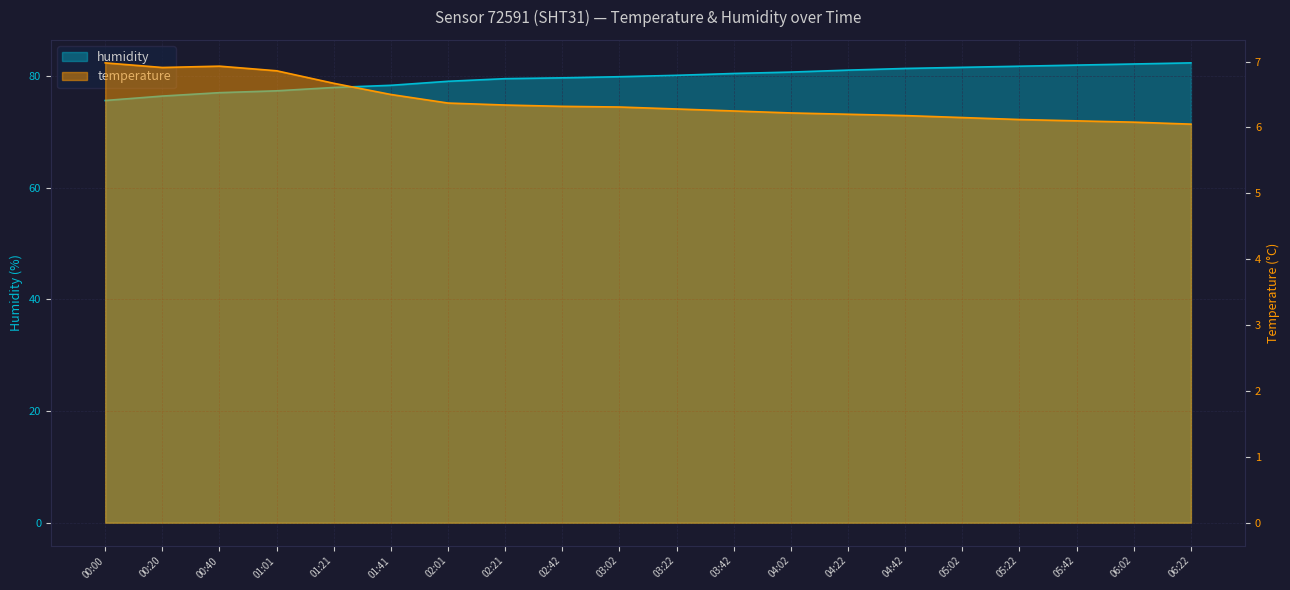

At which category does the chart reach its peak across all series?

06:22